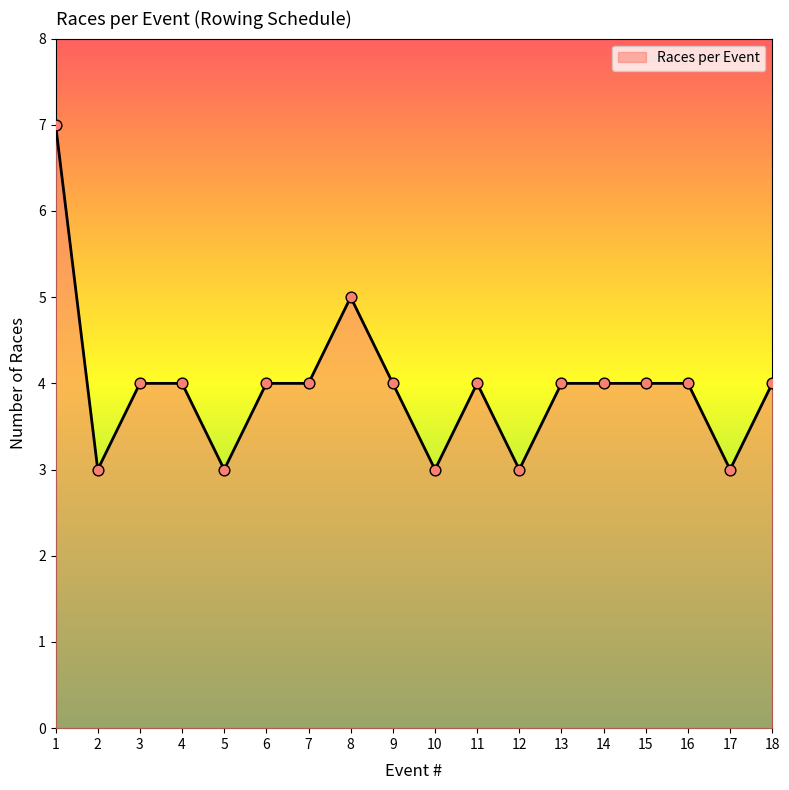

What is the ratio of the value at 14 to the value at 10?

1.3